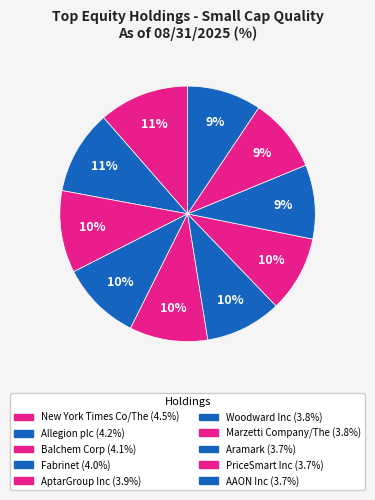

To the nearest percent, what portion does PriceSmart Inc represent?

9%